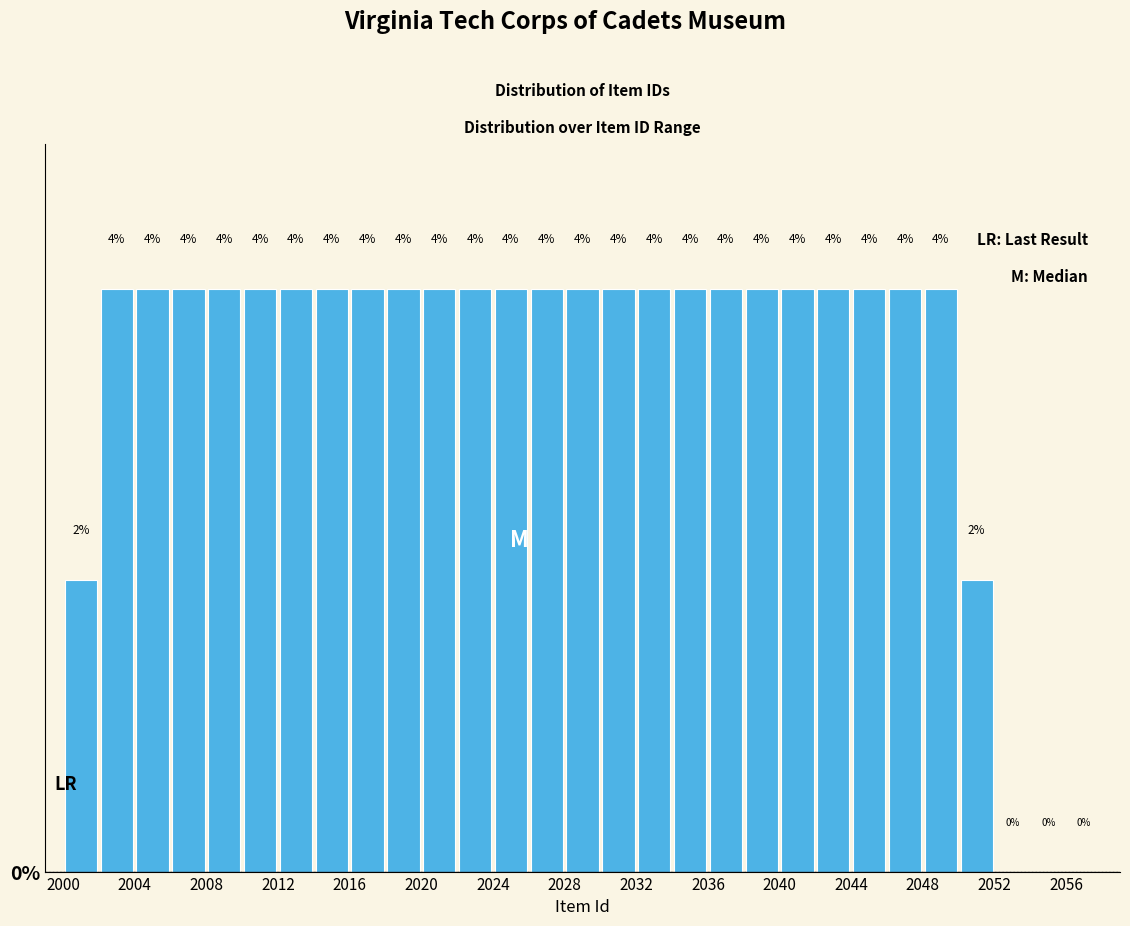

How tall is the bar that spans 2040 to 2042 on the x-axis?

4